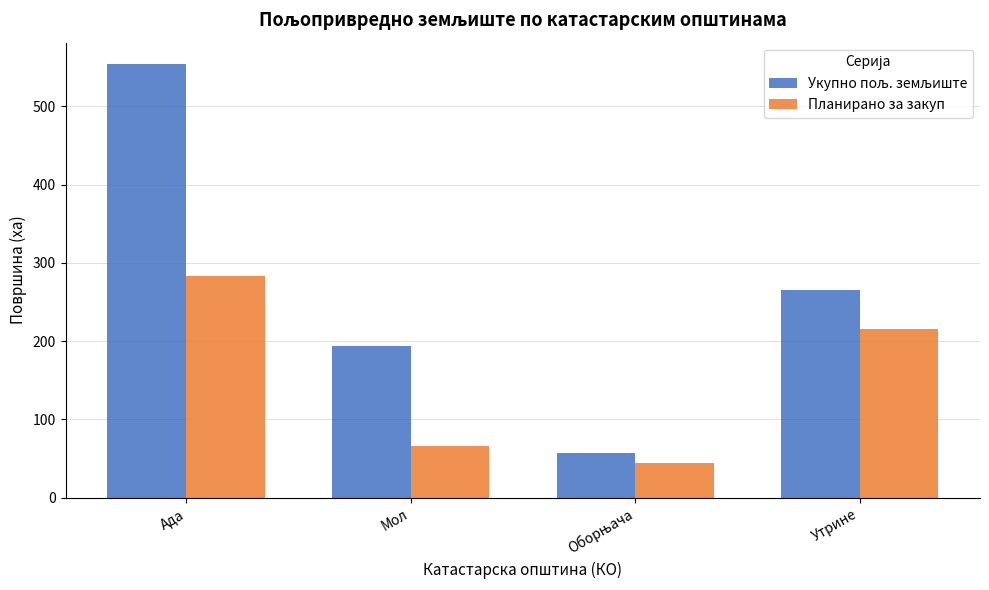

What is the maximum value for Планирано за закуп?

283.6